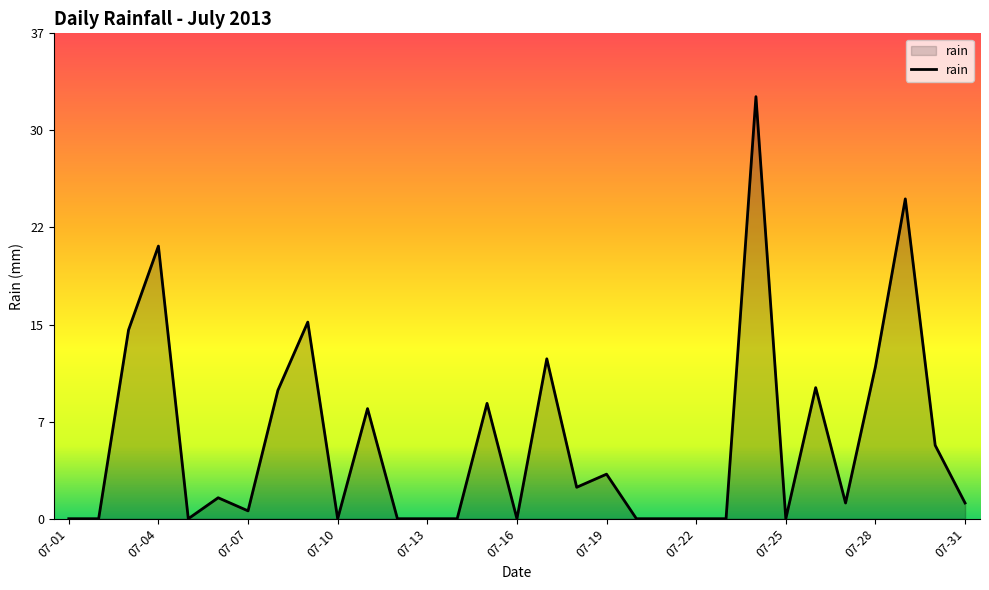

Reading left to right, list all the values displayed in this chart.

0.0	0.0	14.4	20.8	0.0	1.6	0.6	9.8	15.0	0.0	8.4	0.0	0.0	0.0	8.8	0.0	12.2	2.4	3.4	0.0	0.0	0.0	0.0	32.2	0.0	10.0	1.2	11.6	24.4	5.6	1.2